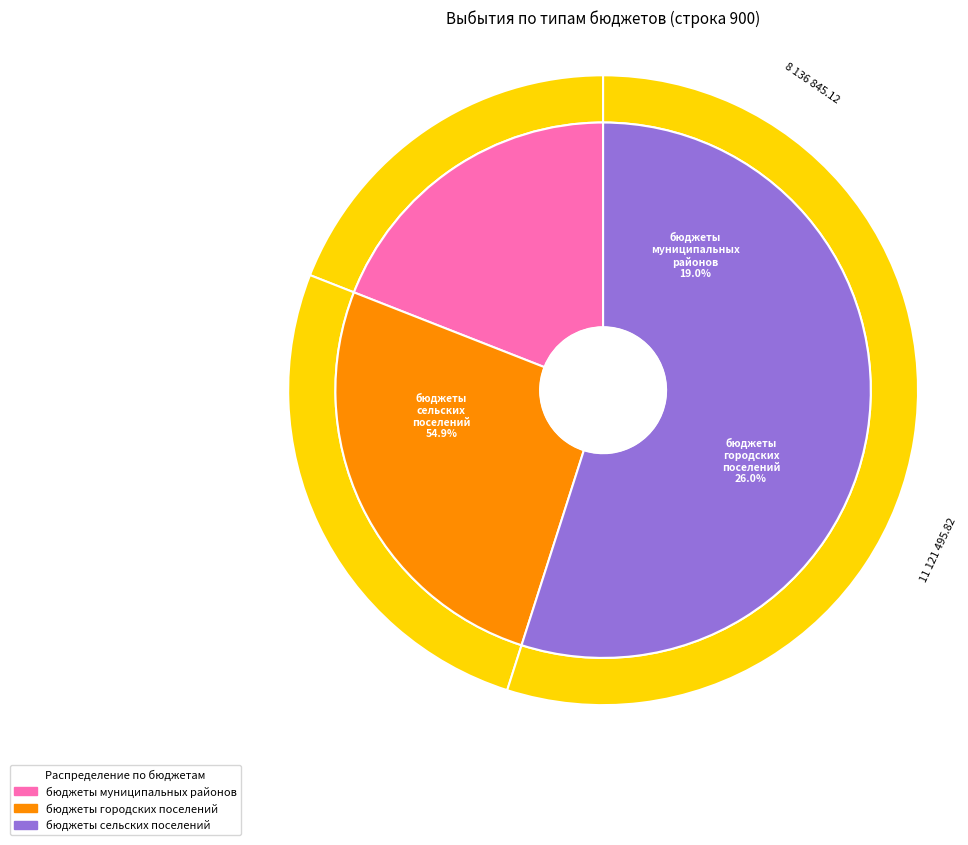

To the nearest percent, what percentage of the pie is бюджеты сельских поселений?

55%